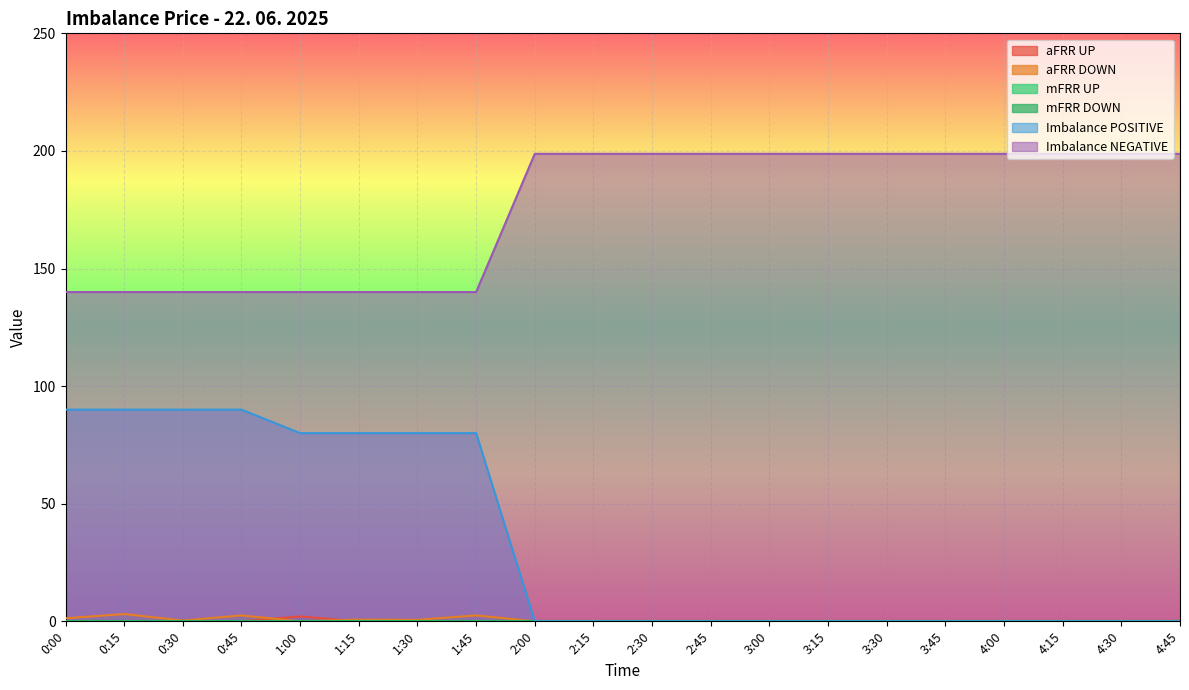

Rank the series at 4:30 from lowest to highest value.

aFRR UP, aFRR DOWN, Imbalance POSITIVE, Imbalance NEGATIVE